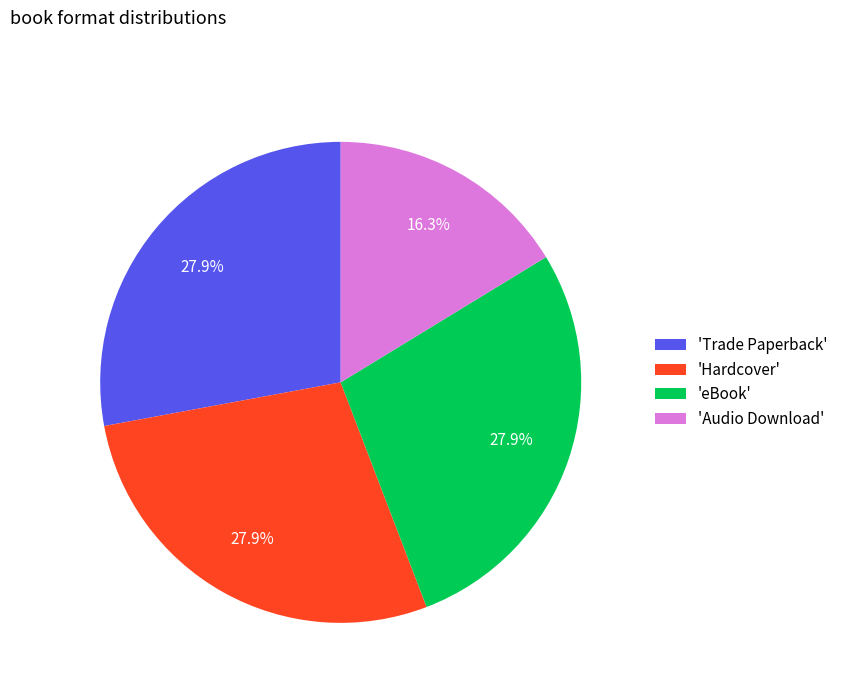

Which category has the smallest portion of the pie?

'Audio Download'